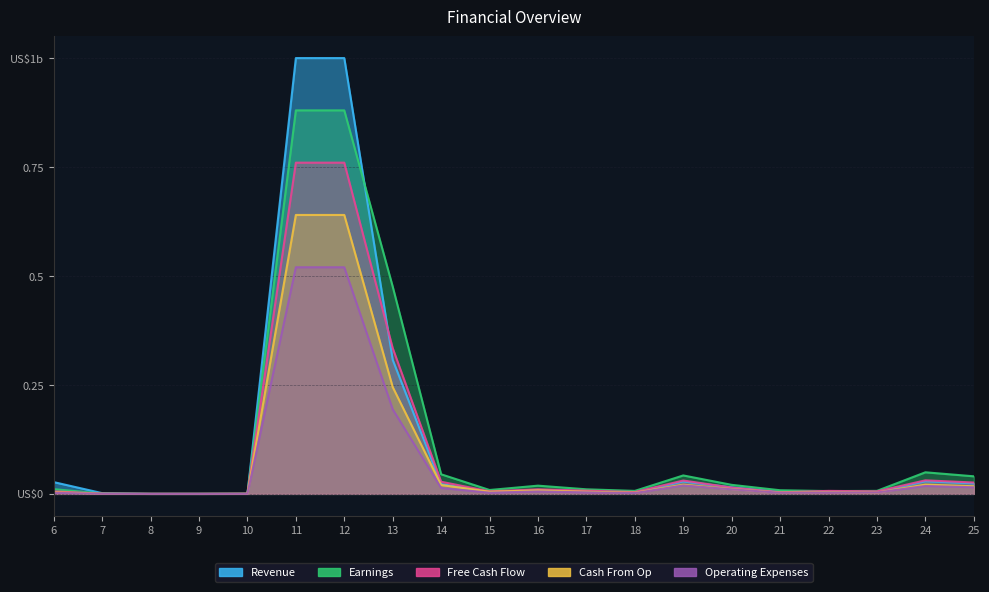

Reading left to right, extract all data points from this chart.

Revenue: 0.0	0.0	0.0	0.0	0.0	1.0	1.0	0.3	0.0	0.0	0.0	0.0	0.0	0.0	0.0	0.0	0.0	0.0	0.0	0.0
Earnings: 0.0	0.0	0.0	0.0	0.0	0.9	0.9	0.5	0.0	0.0	0.0	0.0	0.0	0.0	0.0	0.0	0.0	0.0	0.0	0.0
Free Cash Flow: 0.0	0.0	0.0	0.0	0.0	0.8	0.8	0.3	0.0	0.0	0.0	0.0	0.0	0.0	0.0	0.0	0.0	0.0	0.0	0.0
Cash From Op: 0.0	0.0	0.0	0.0	0.0	0.6	0.6	0.2	0.0	0.0	0.0	0.0	0.0	0.0	0.0	0.0	0.0	0.0	0.0	0.0
Operating Expenses: 0.0	0.0	0.0	0.0	0.0	0.5	0.5	0.2	0.0	0.0	0.0	0.0	0.0	0.0	0.0	0.0	0.0	0.0	0.0	0.0